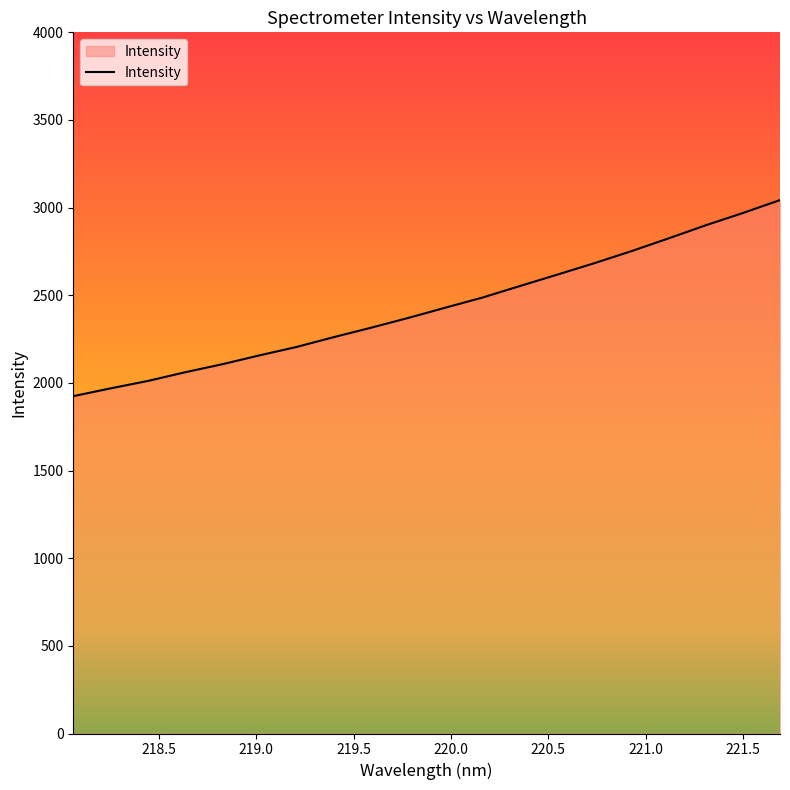

How many categories are shown in the chart?

20